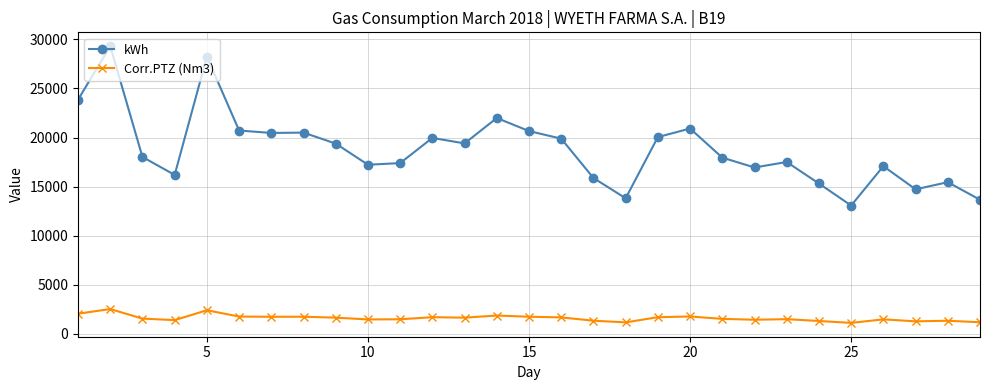

Rank the series by their average value, from highest to lowest.

kWh, Corr.PTZ (Nm3)